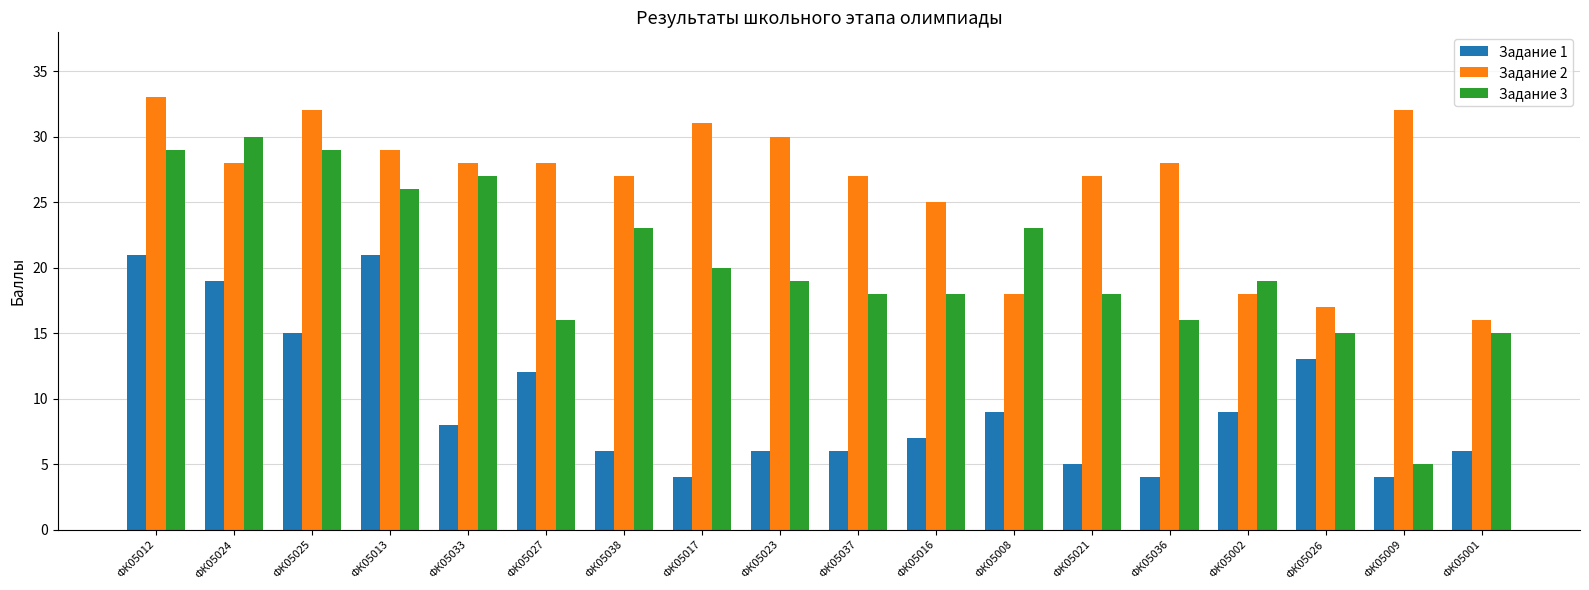

Which series has the largest range (max minus min)?

Задание 3